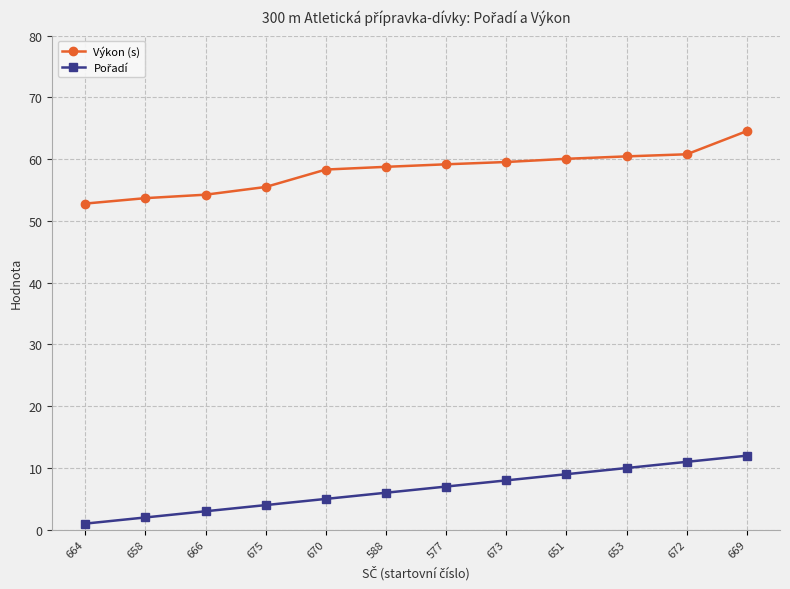

What is the difference between the highest and lowest values at 658?

51.7